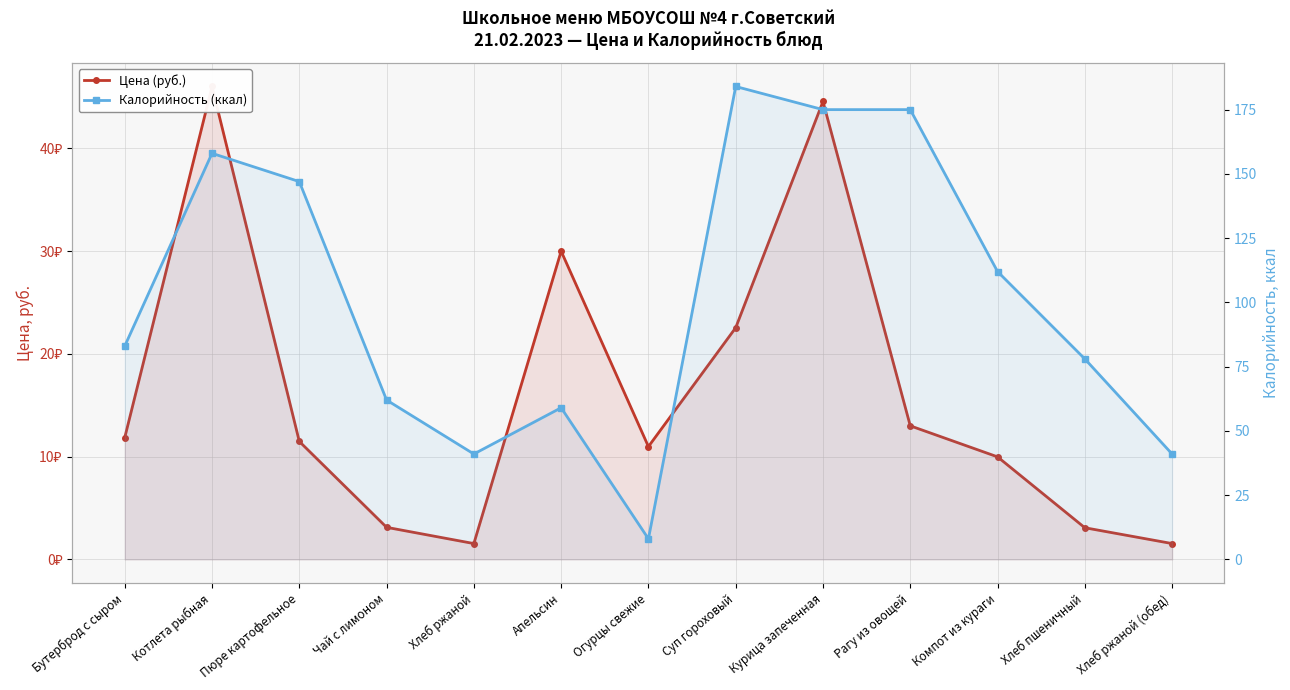

After their last crossing, which series has the higher values: Калорийность (ккал) or Цена (руб.)?

Калорийность (ккал)